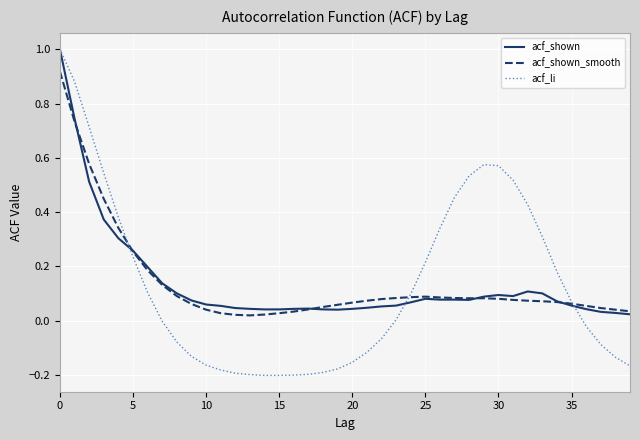

What is the greatest value displayed?

1.0